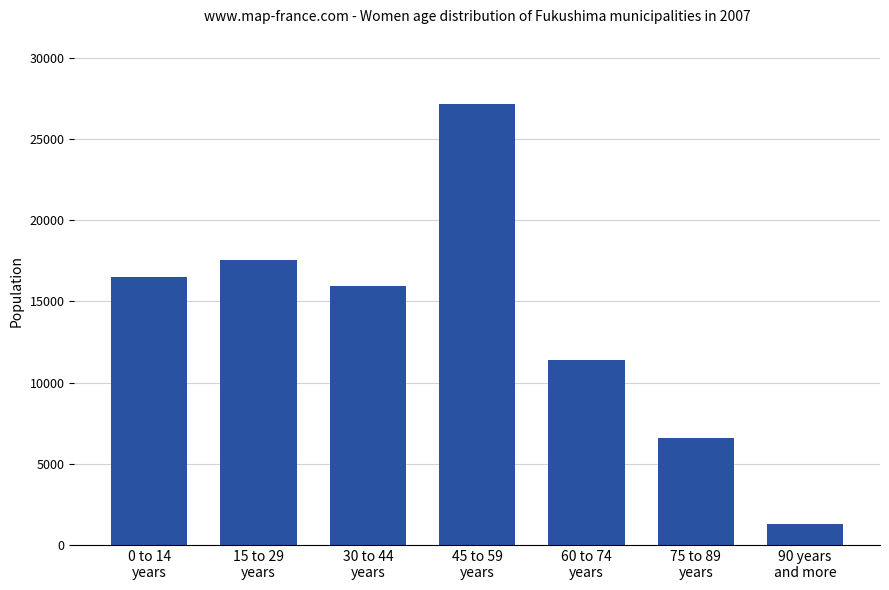

List the labels in order of value, largest first.

45 to 59
years, 15 to 29
years, 0 to 14
years, 30 to 44
years, 60 to 74
years, 75 to 89
years, 90 years
and more